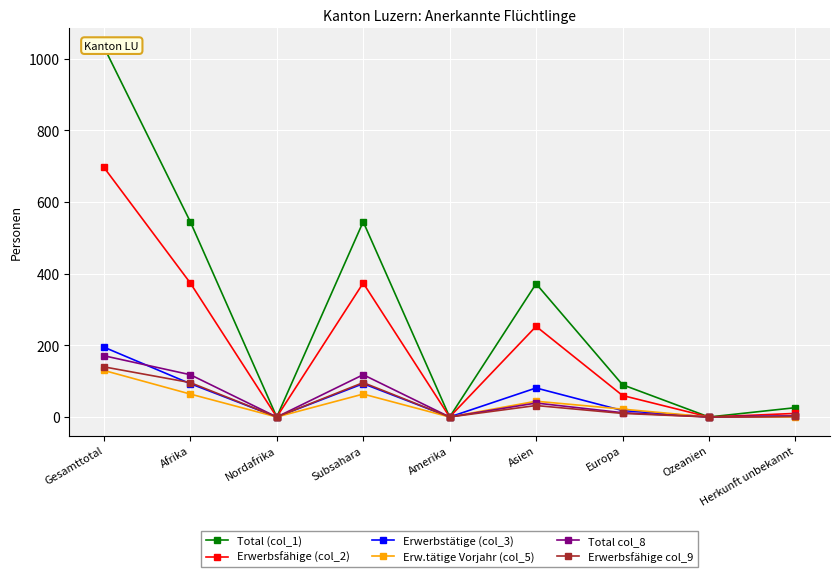

What value does the Erwerbsfähige (col_2) series have at Gesamttotal, to the nearest 10?

700